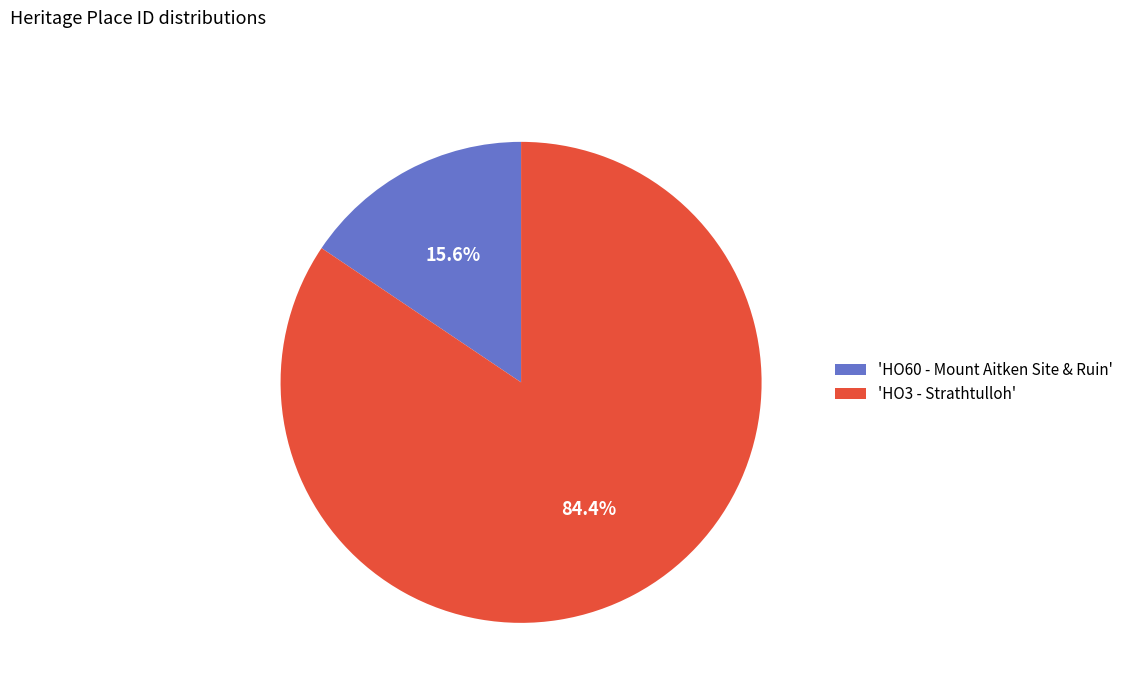

Which slice is the largest?

'HO3 - Strathtulloh'